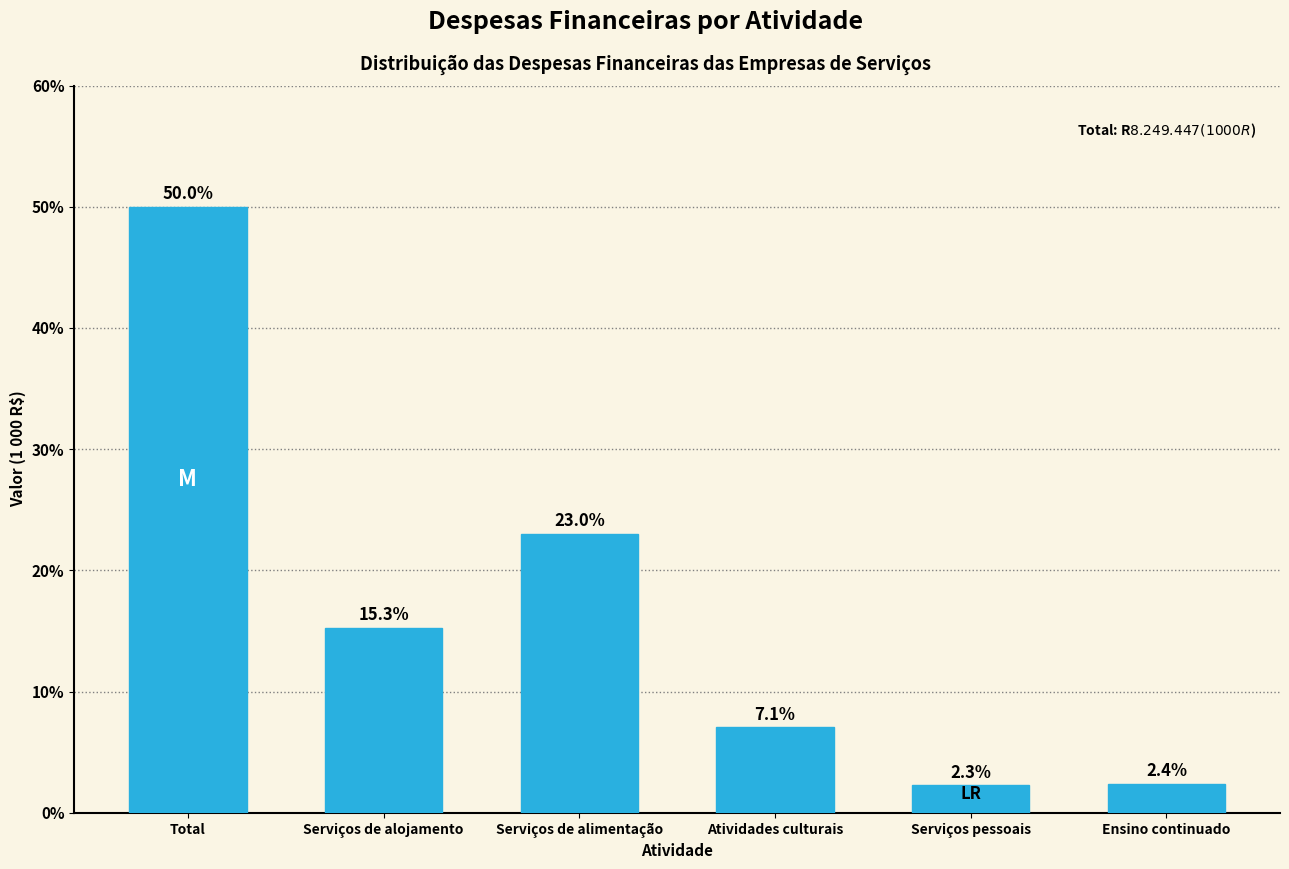

Reading left to right, what are all the values shown in this chart?

50.0	15.3	23.0	7.1	2.3	2.4